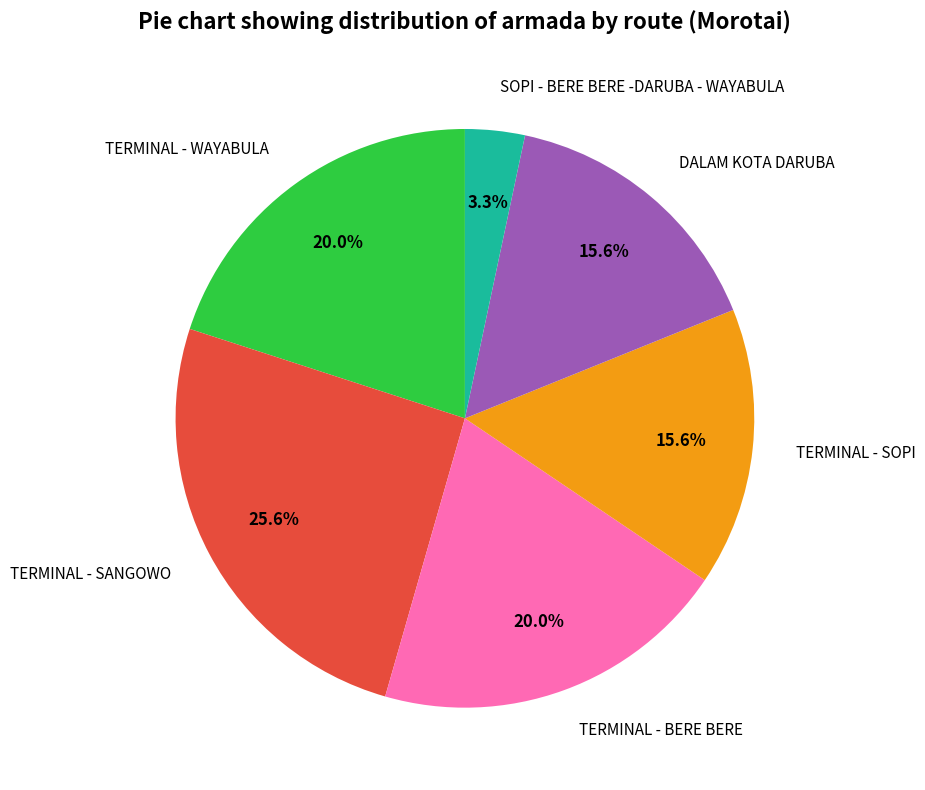

The TERMINAL - BERE BERE slice represents 10% of the pie. True or false?

False